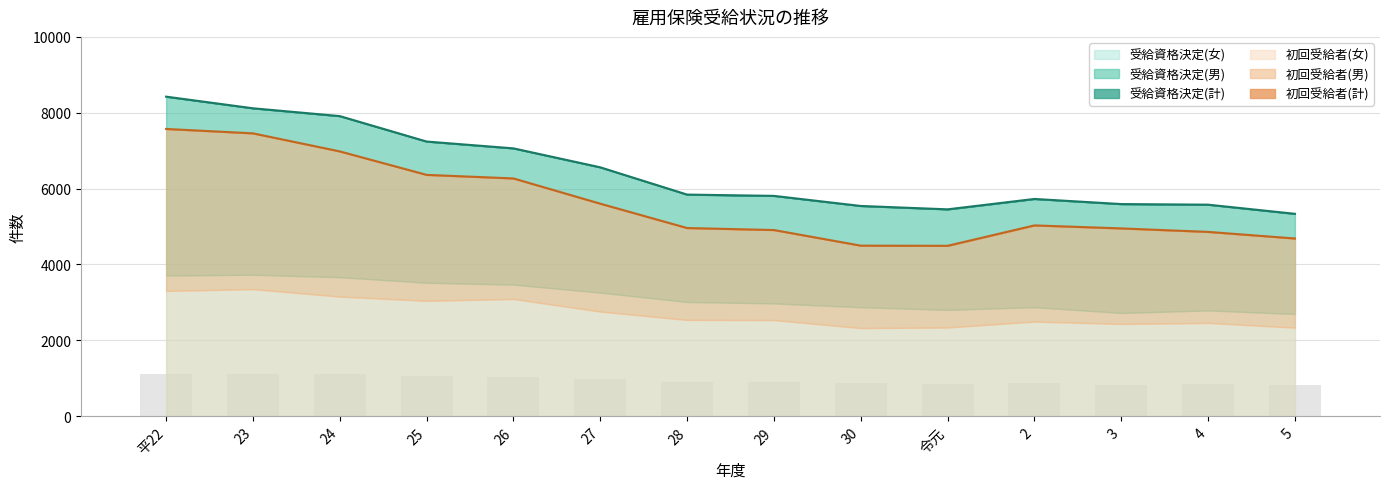

Where is 受給資格決定(男) nearest to the value 6031?

26